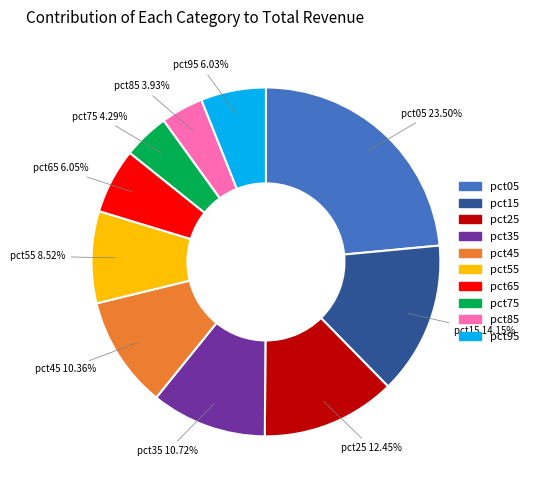

To the nearest percent, what portion does pct45 represent?

10%